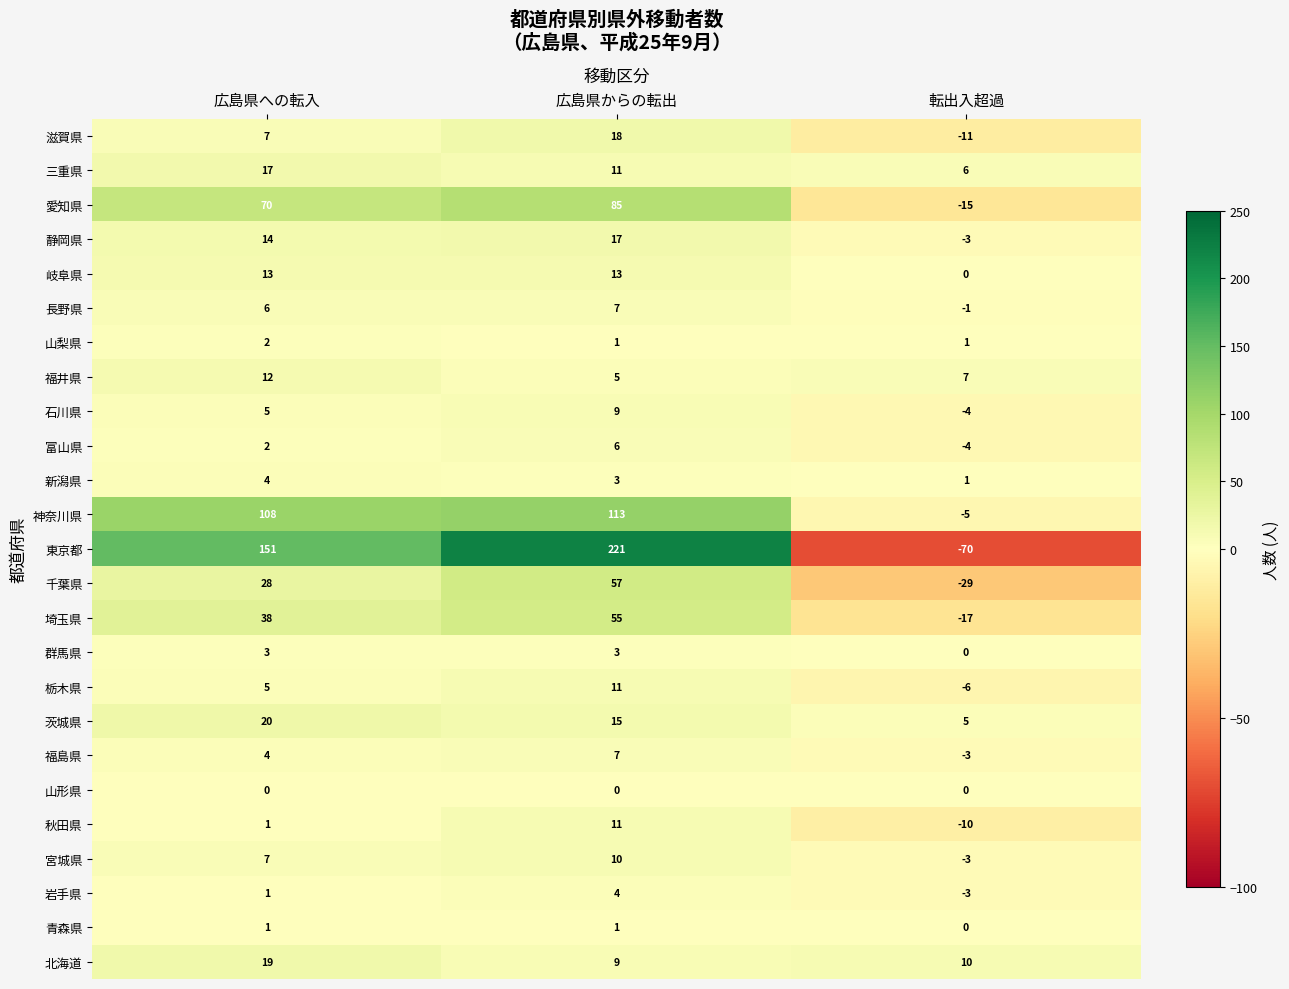

What is the difference between the highest and lowest values at 広島県からの転出?

221